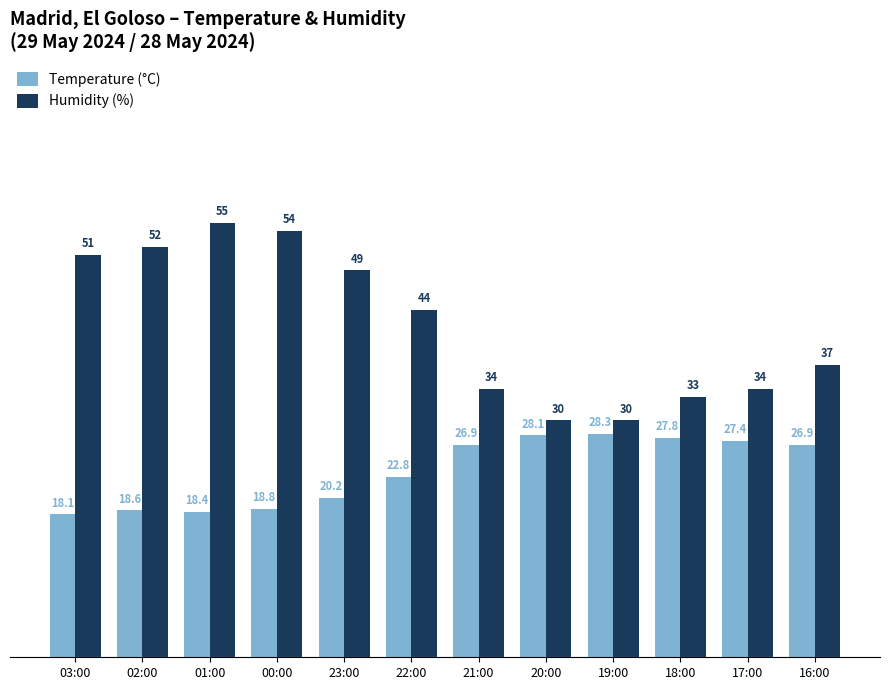

Is it true that Temperature (°C) equals 33.6 at 23:00?

False